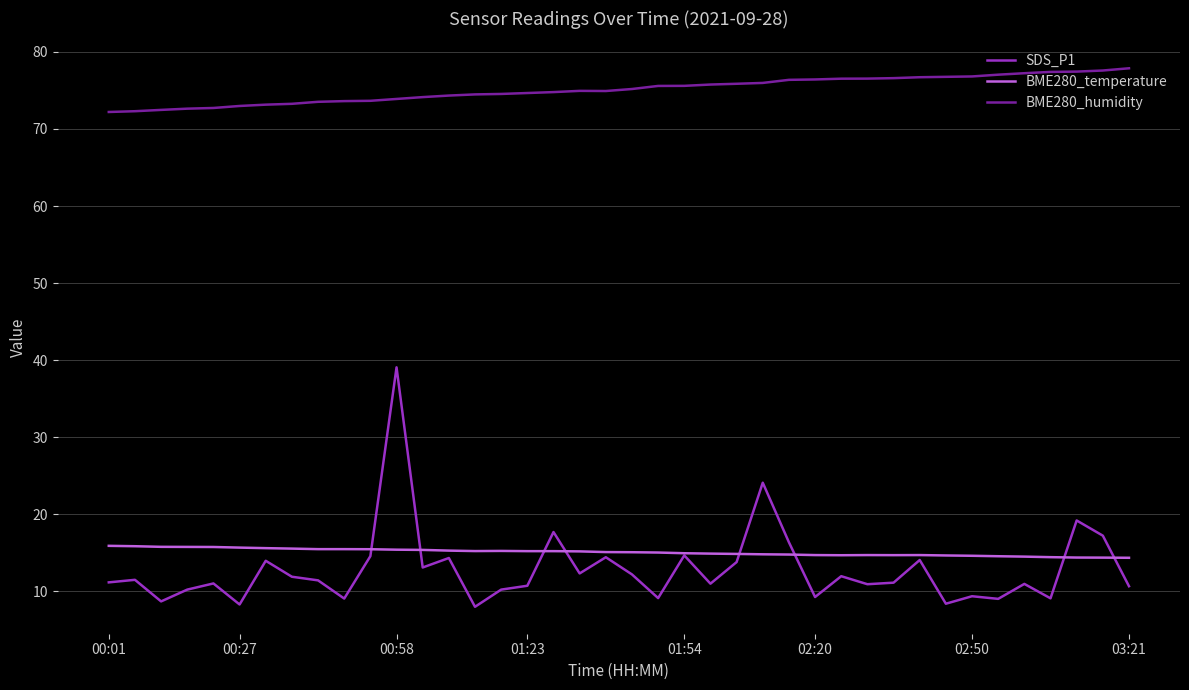

True or false: BME280_temperature and BME280_humidity cross at least once.

False